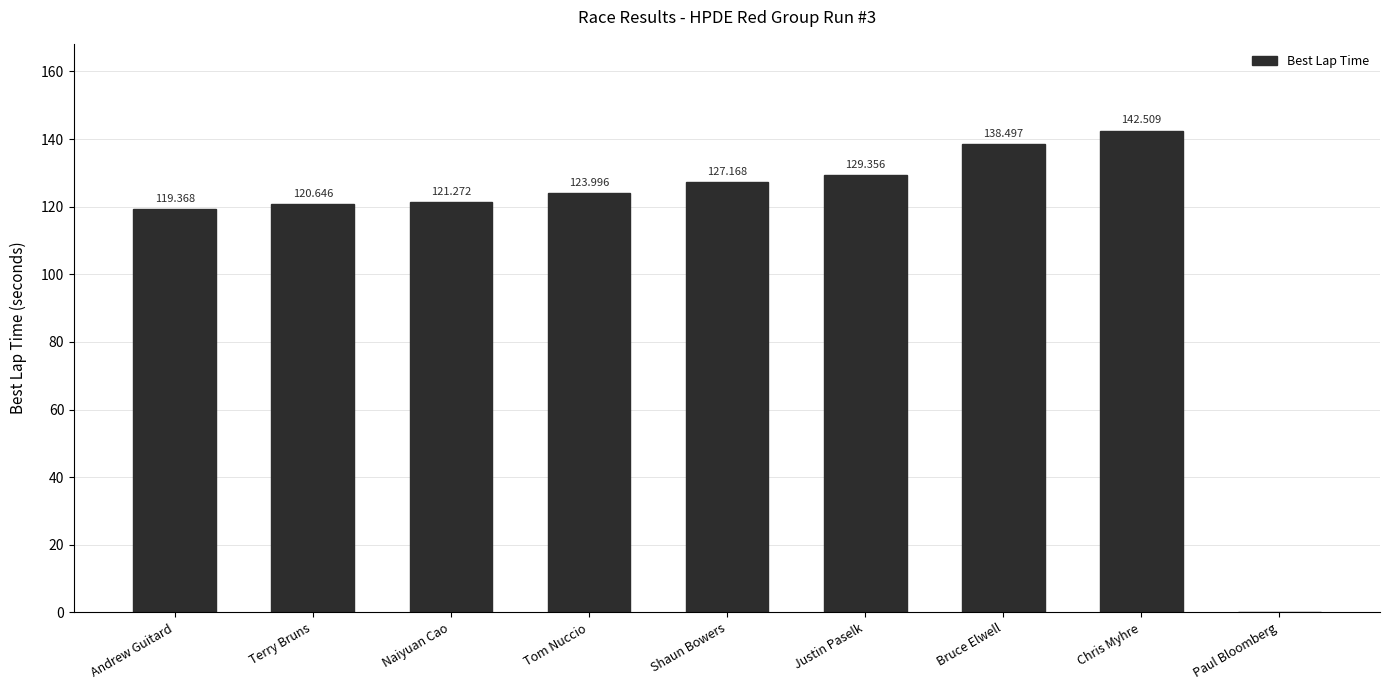

Count the number of values greater than 123.

5